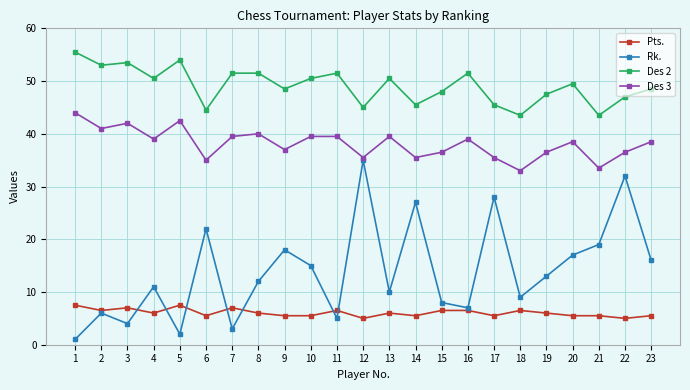

What is the value of the Rk. point at the 21st from the left?

19.0